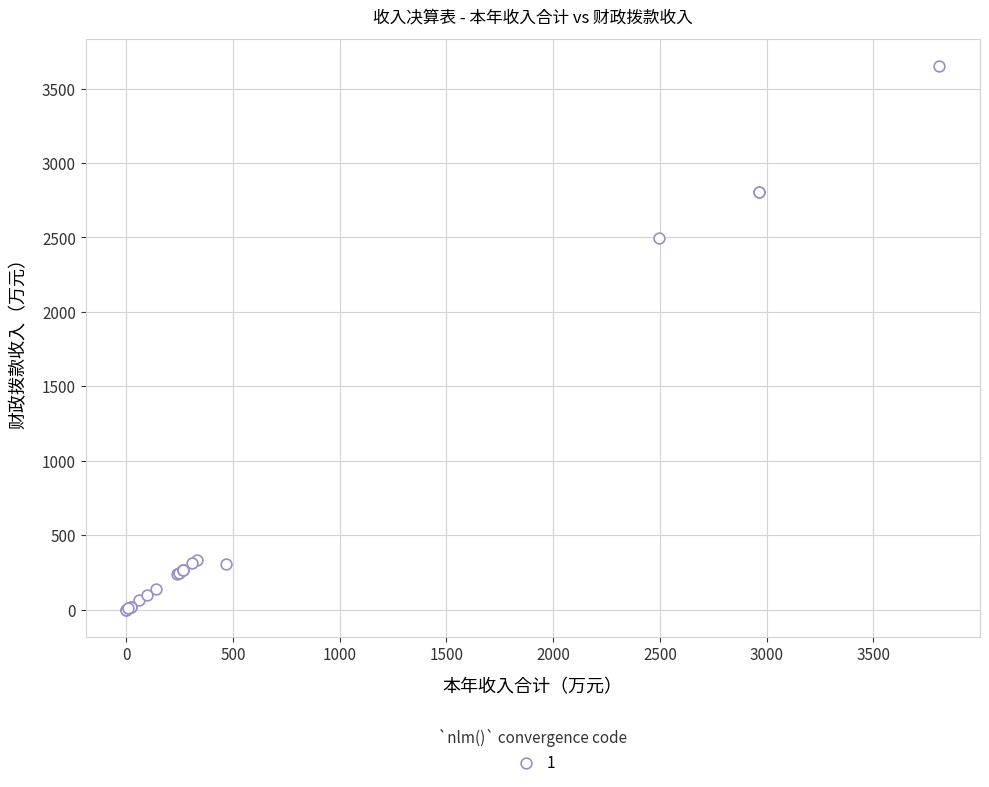

What Y value in the scatter plot is closest to 1825?

2497.3